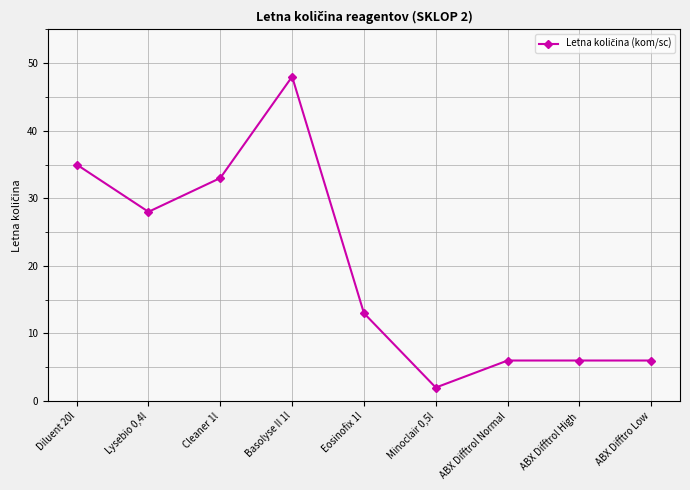

Is it true that the value at ABX Difftrol Normal is 2?

False